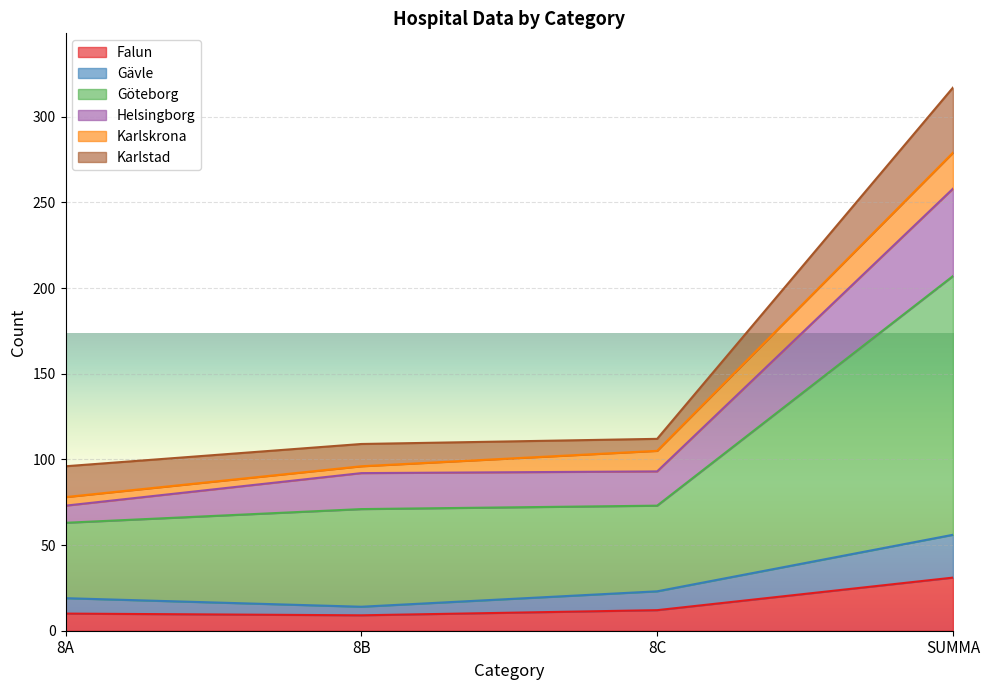

What is the minimum value for Falun?

9